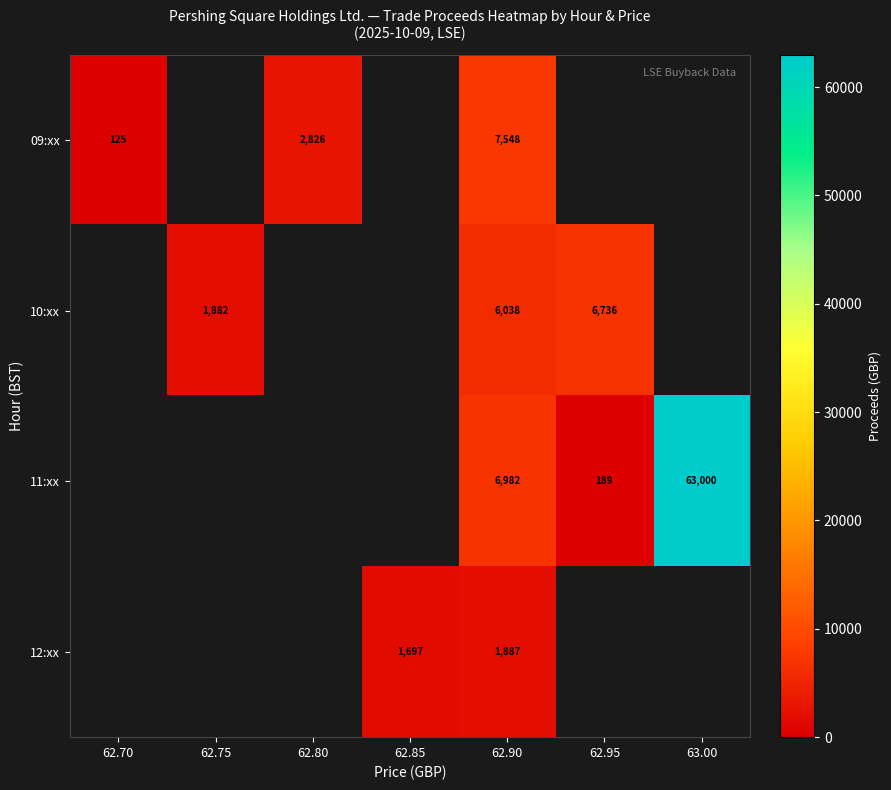

What is the sum of the 12:xx values at 62.90 and 62.85?

3584.0